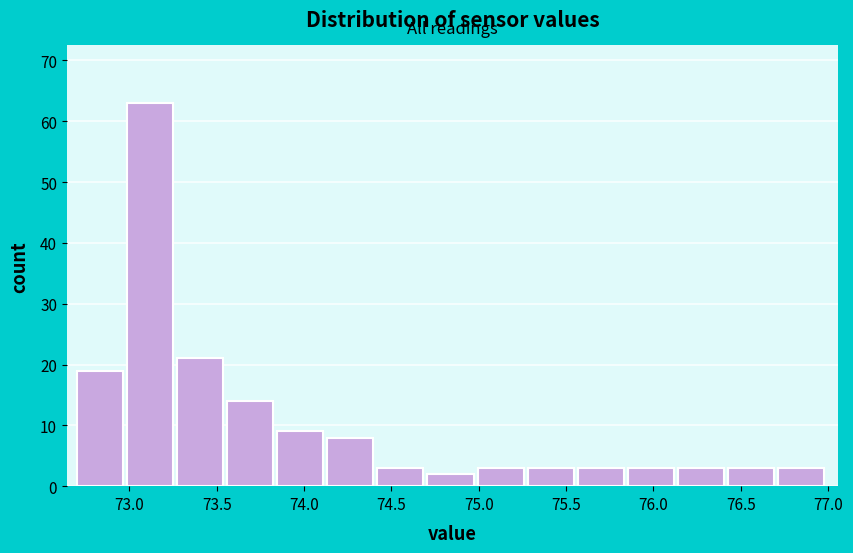

Reading left to right, list every bar in this chart as the range it spans on the x-axis followed by its height. Neither the bar edges nor the heights are printed on the chart, so give them approximately, as read against the axes.

72.70 to 73.00: 19
73.00 to 73.25: 63
73.25 to 73.55: 21
73.55 to 73.85: 14
73.85 to 74.15: 9
74.15 to 74.40: 8
74.40 to 74.70: 3
74.70 to 75.00: 2
75.00 to 75.30: 3
75.30 to 75.55: 3
75.55 to 75.85: 3
75.85 to 76.15: 3
76.15 to 76.45: 3
76.45 to 76.70: 3
76.70 to 77.00: 3